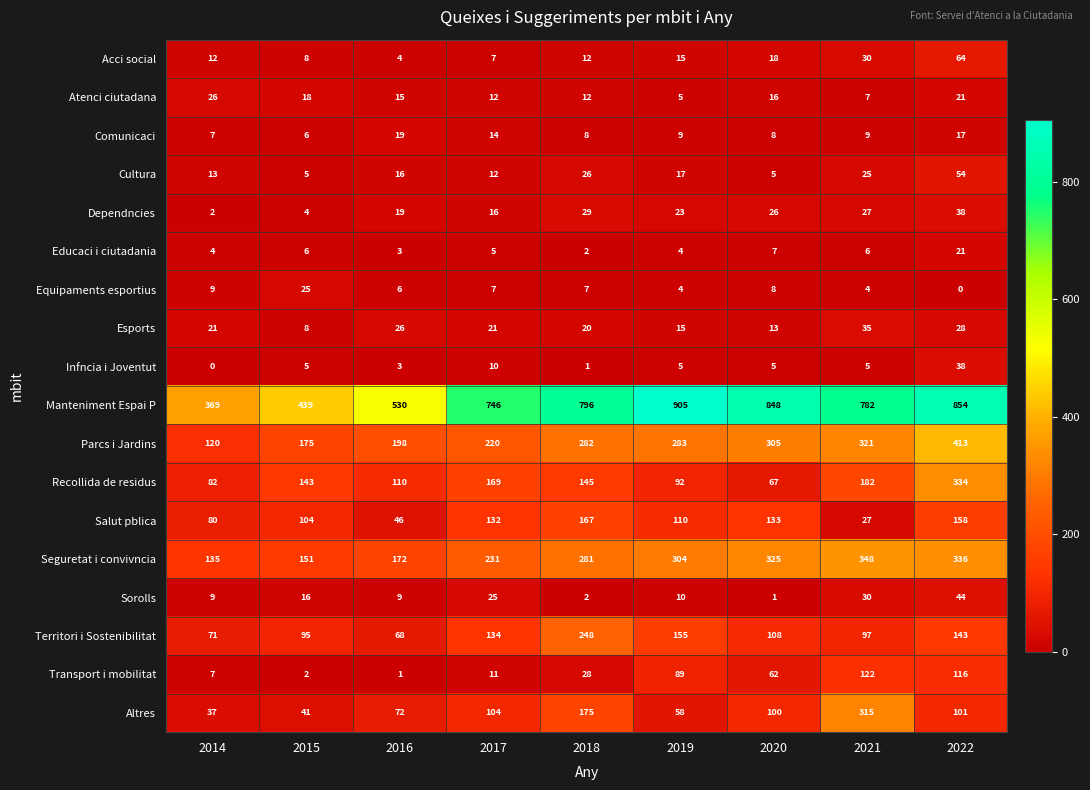

Where does the Sorolls series first go above 10?

2015